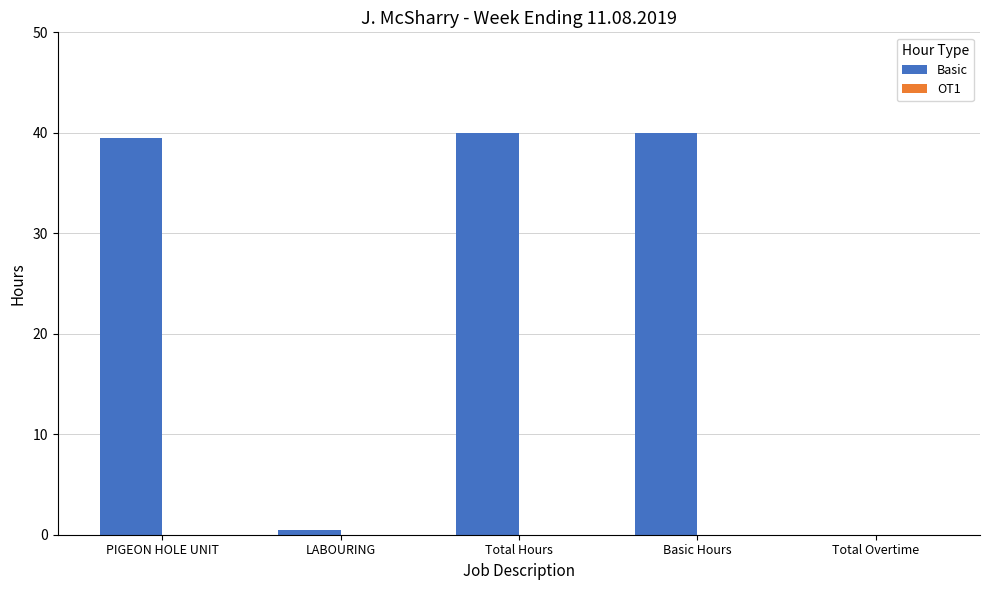

What is the approximate value at Basic Hours?

40.0